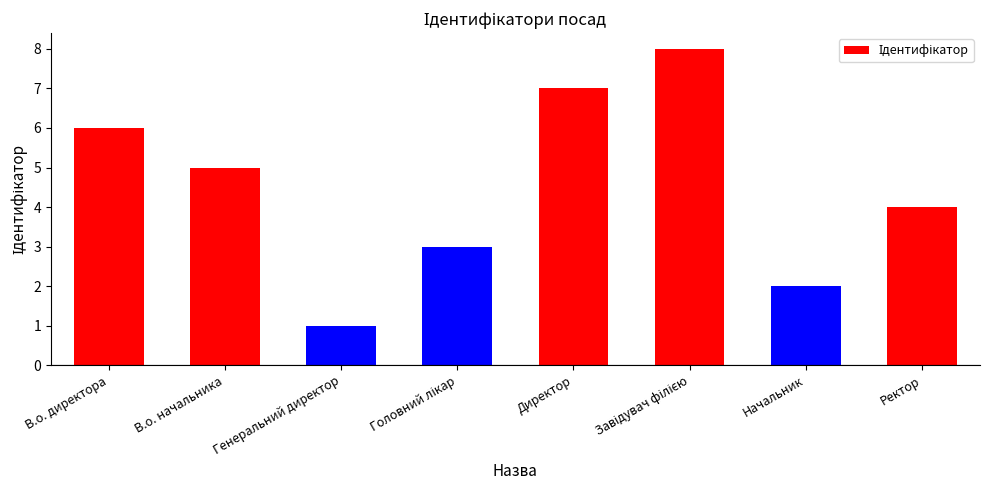

How many series are shown in this chart?

1